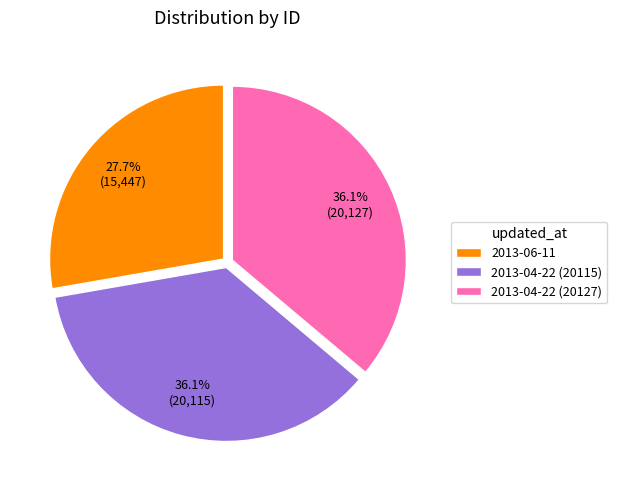

How many segments does this pie chart have?

3